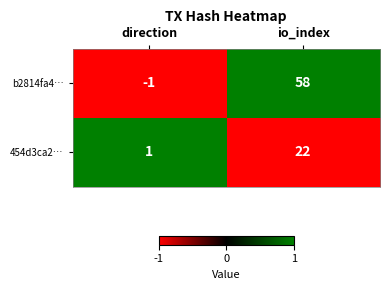

Rank the series at direction from lowest to highest value.

b2814fa4…, 454d3ca2…